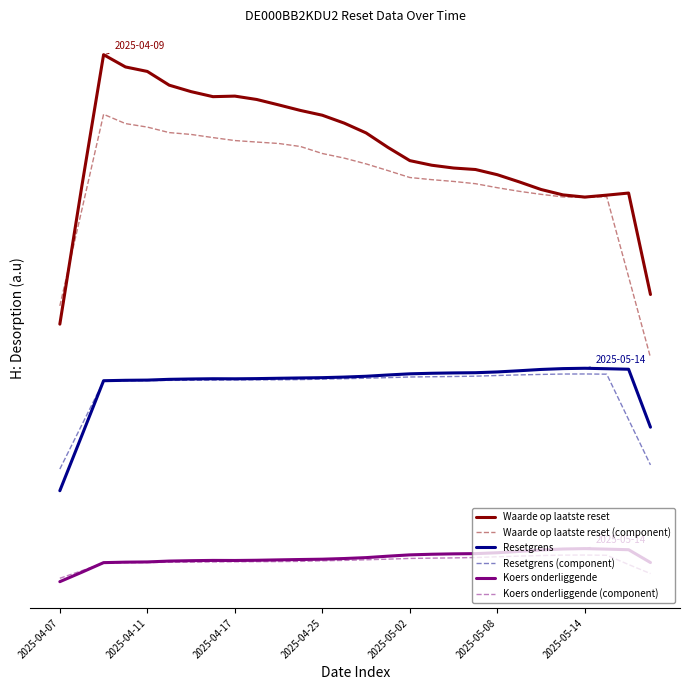

What are all the series names shown in the legend?

Waarde op laatste reset, Waarde op laatste reset (component), Resetgrens, Resetgrens (component), Koers onderliggende, Koers onderliggende (component)